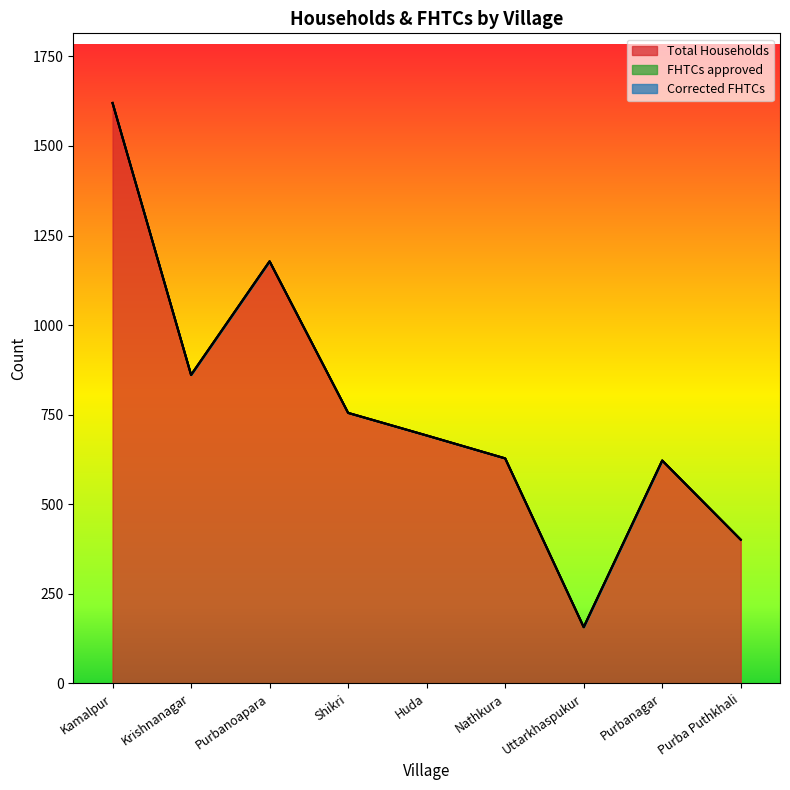

What position from the left is Huda?

5